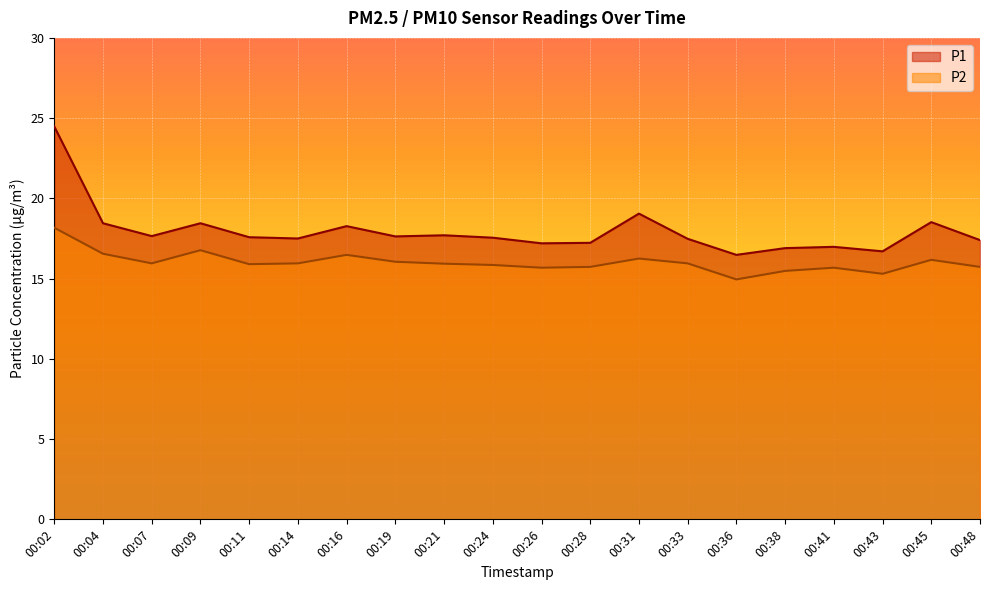

What are all the series names shown in the legend?

P1, P2